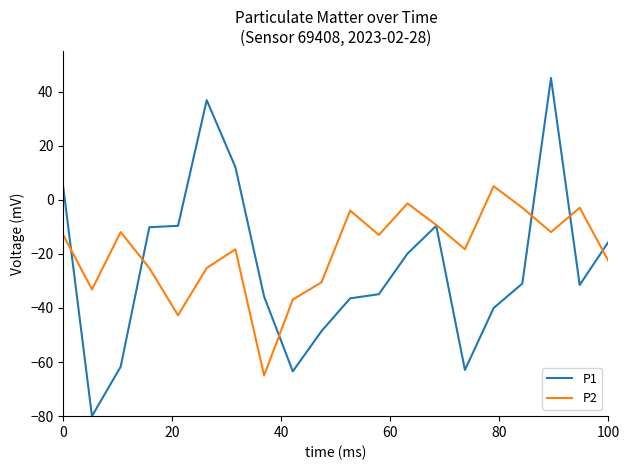

In P1, how many points are lower than both neighbors (excluding endpoints)?

4